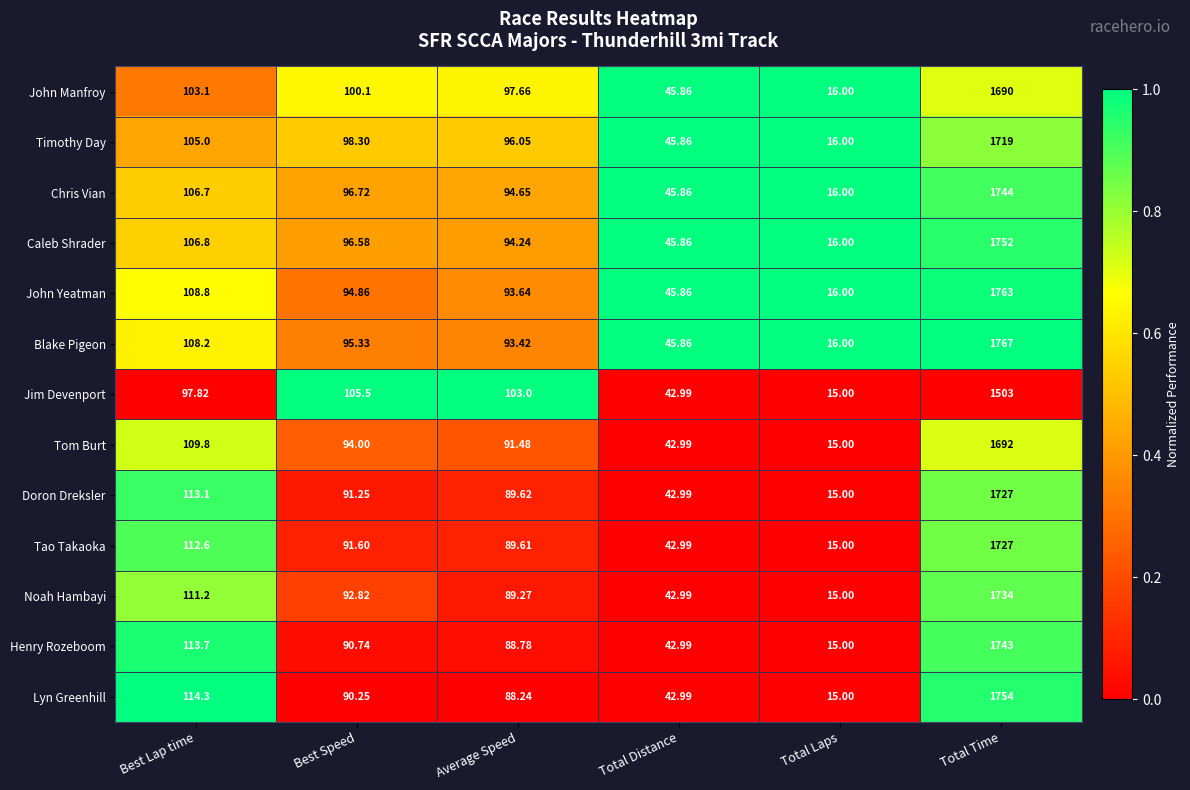

Where does the Tom Burt series first go above 94?

Best Lap time